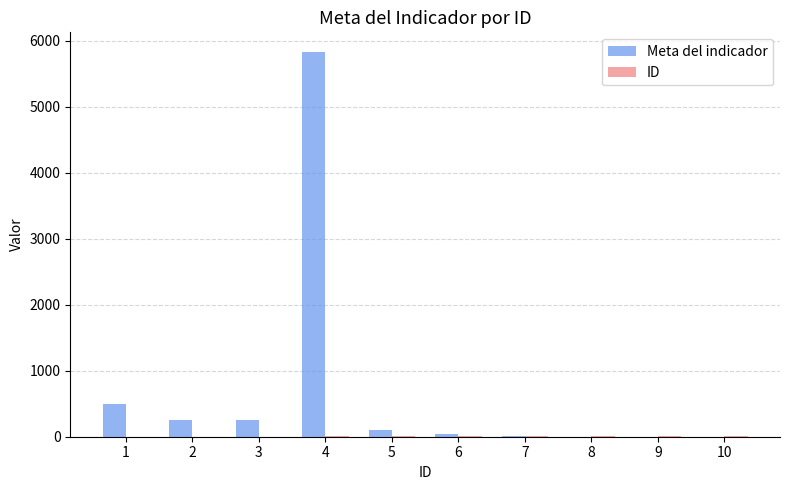

Which series has the largest total across all categories?

Meta del indicador